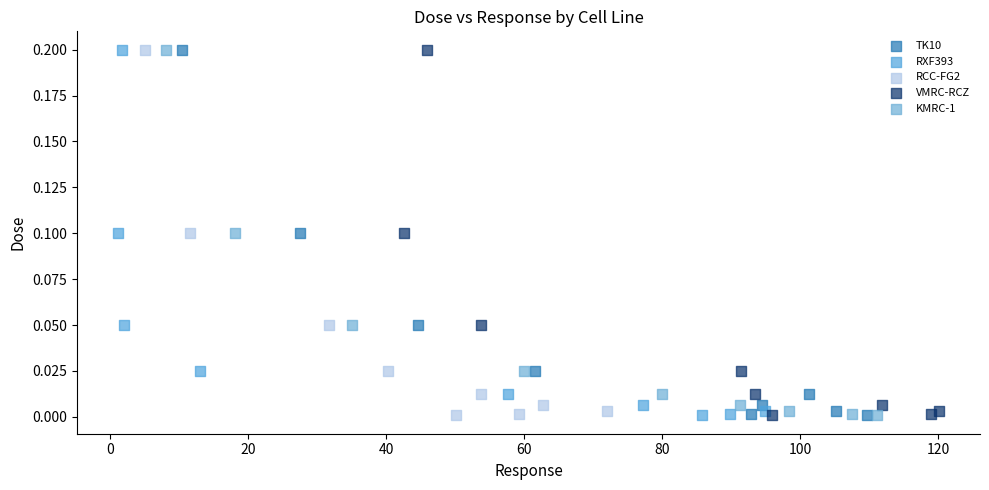

What are all the series names shown in the legend?

TK10, RXF393, RCC-FG2, VMRC-RCZ, KMRC-1